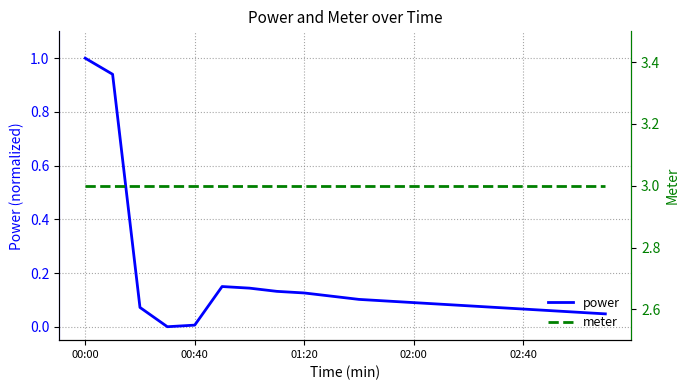

At 00:40, list the series in order from smallest to largest.

power, meter